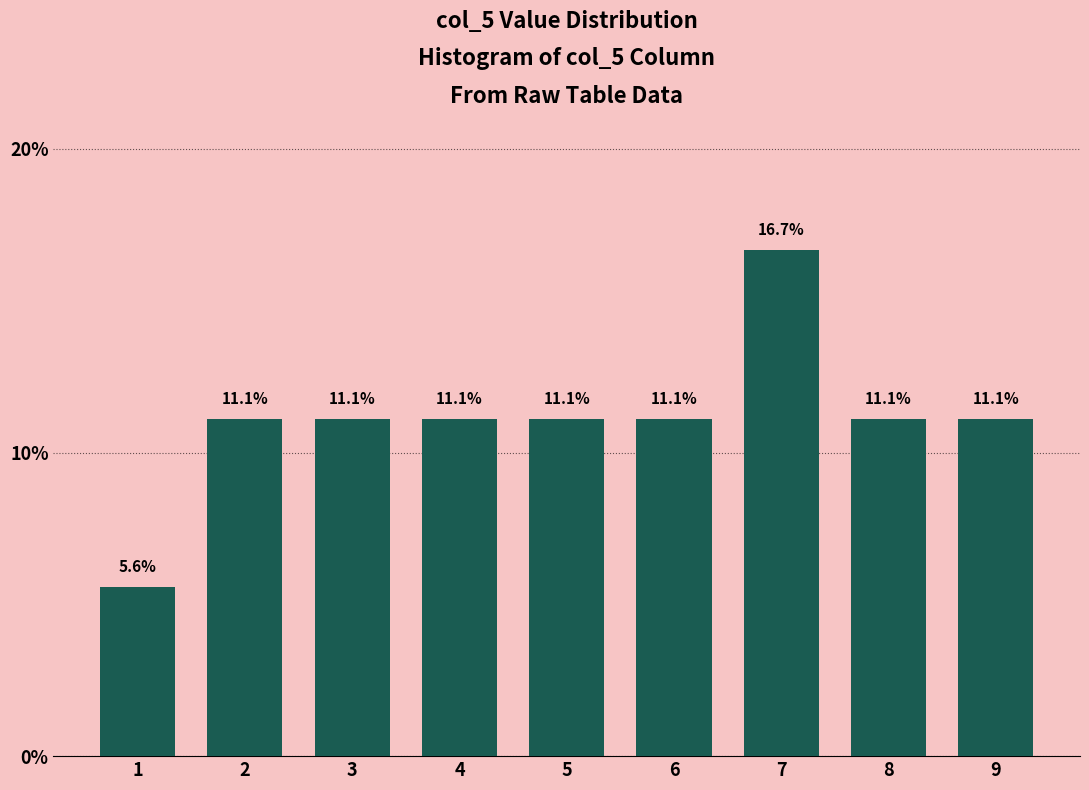

Reading left to right, extract all data points from this chart.

1=5.6	2=11.1	3=11.1	4=11.1	5=11.1	6=11.1	7=16.7	8=11.1	9=11.1